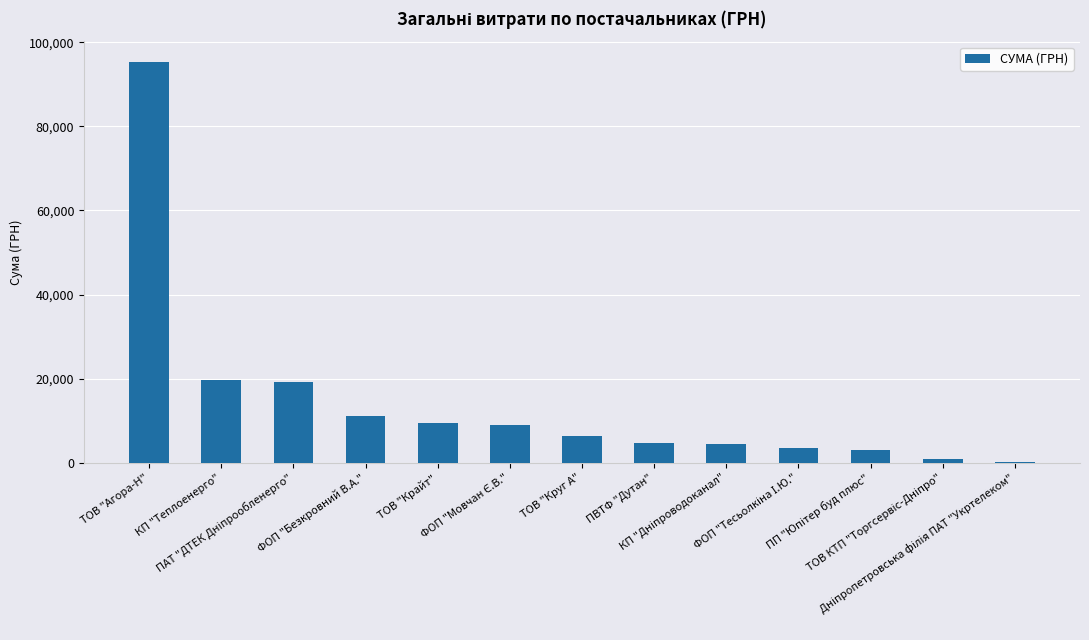

At which category does the chart reach its peak across all series?

ТОВ "Агора-Н"